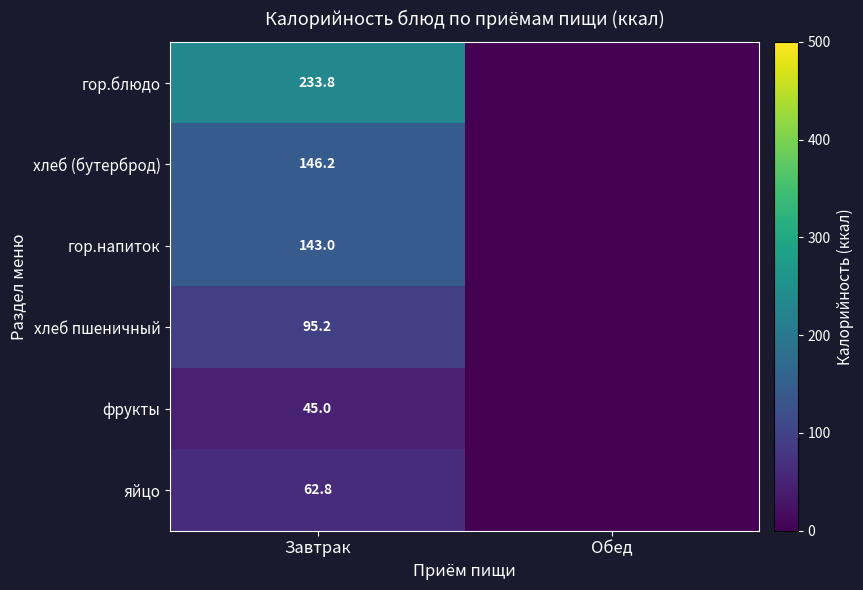

What is the total value across all series at Завтрак?

726.0